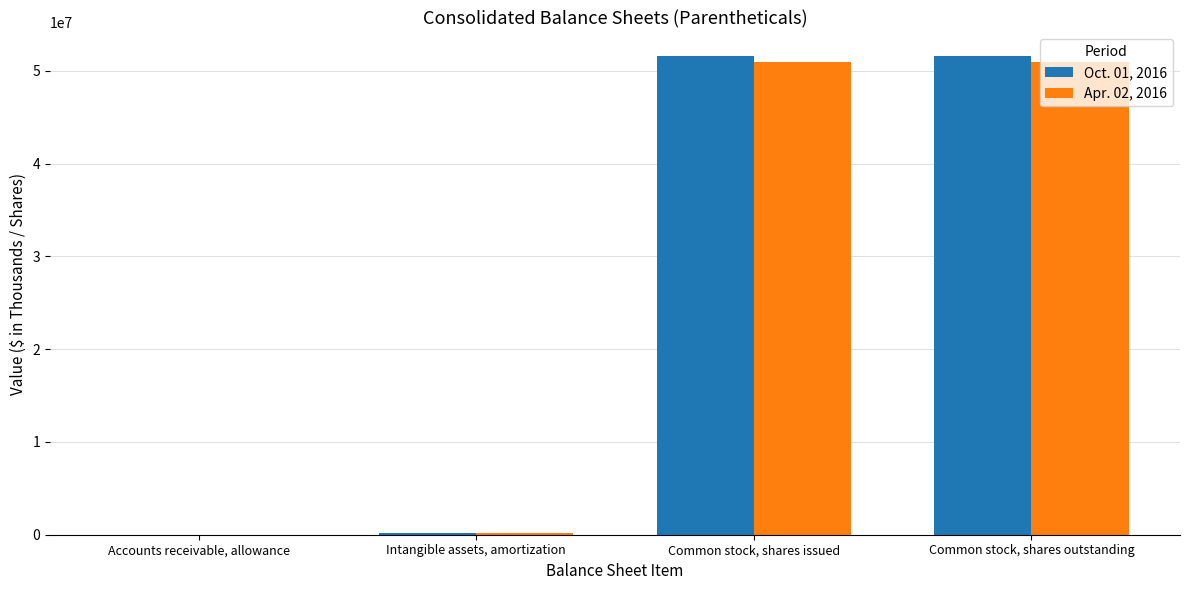

The Oct. 01, 2016 series shows 34278284 at Common stock, shares issued. True or false?

False